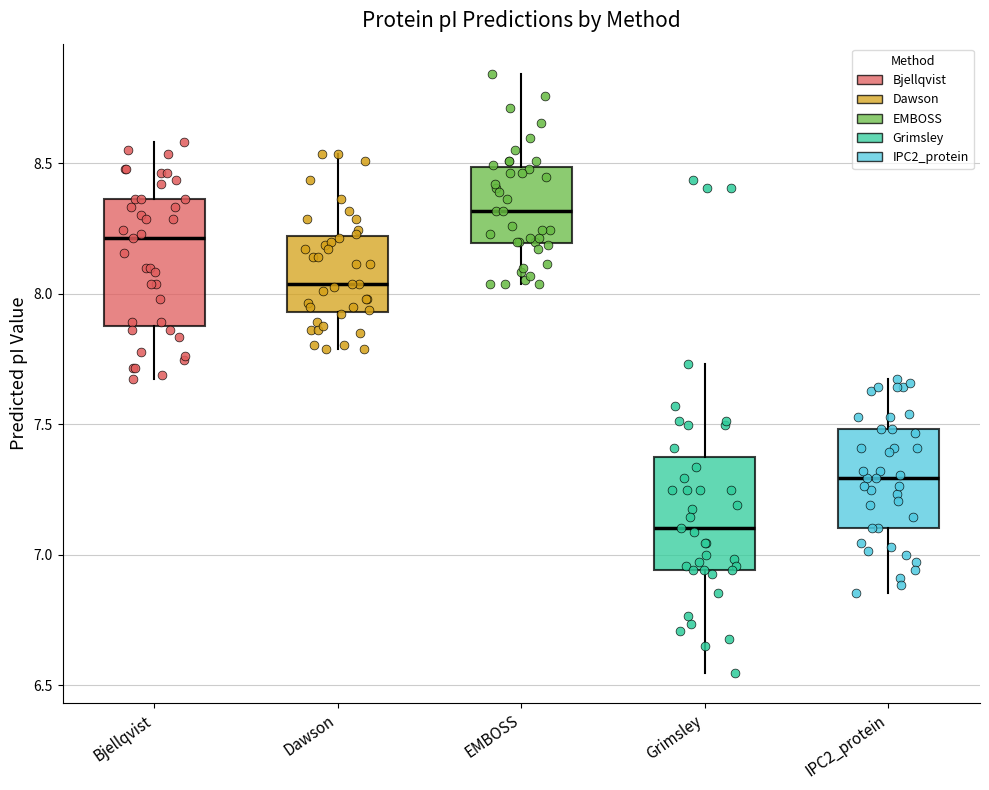

Where does the median line of the box for Bjellqvist sit on the y-axis? The values are not printed on the chart, so give them approximately, as read against the axis.

8.20